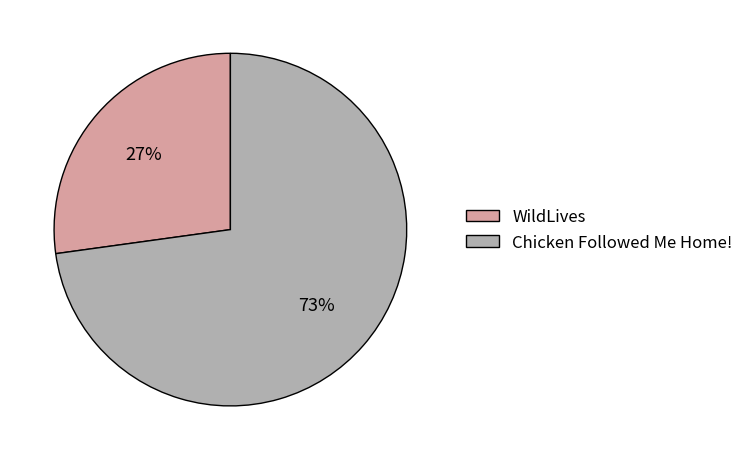

How many slices are in this pie chart?

2